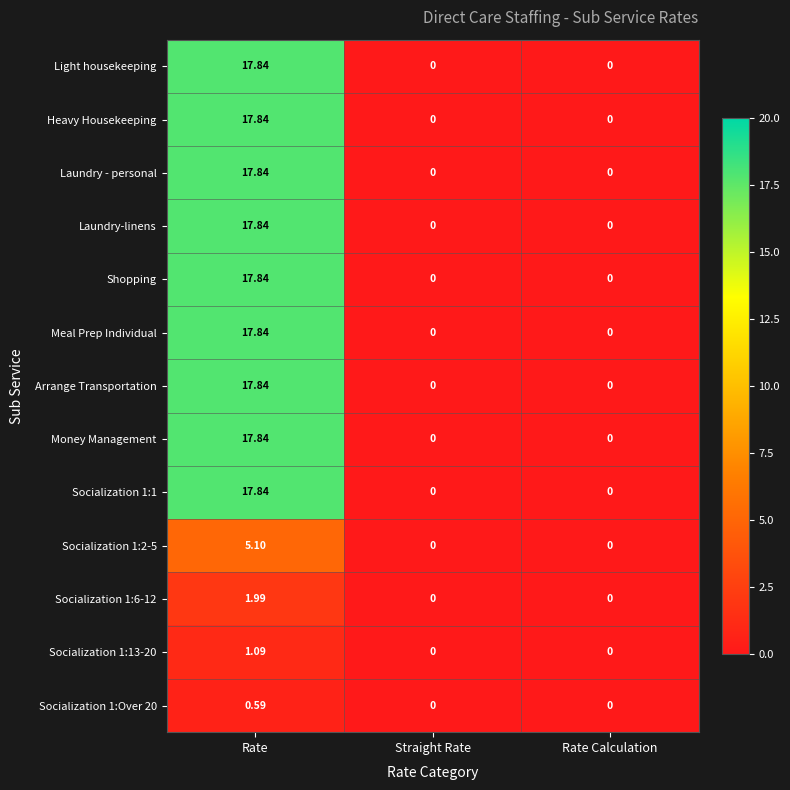

Which category has the highest value in the Laundry-linens series?

Rate